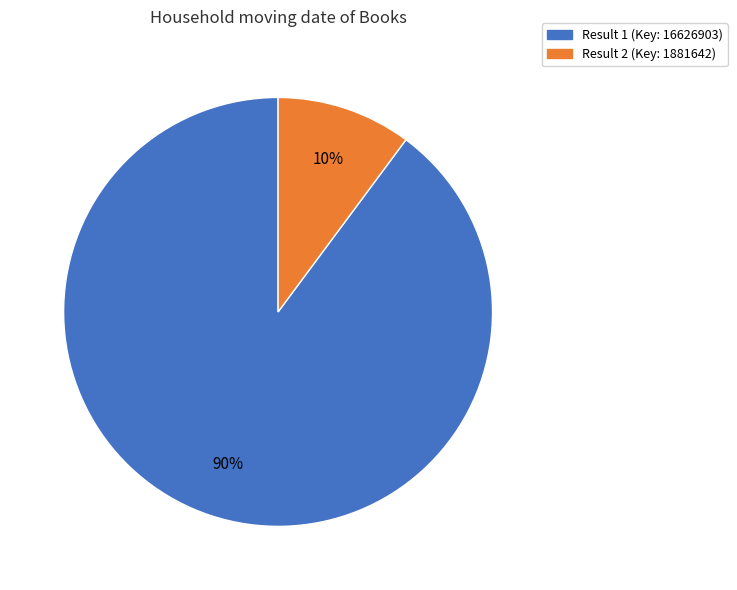

How many segments does this pie chart have?

2